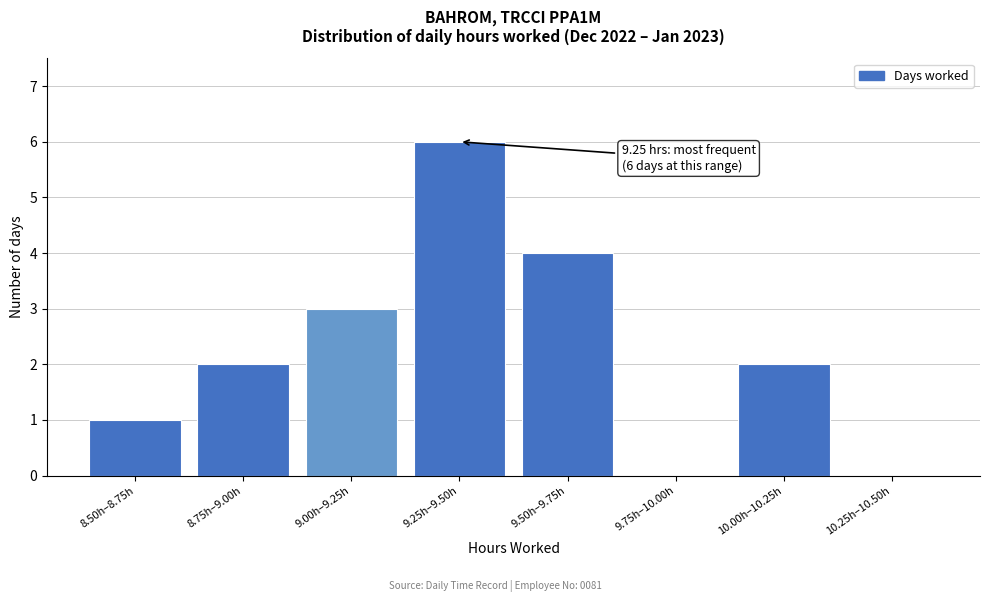

Reading left to right, what are all the values shown in this chart?

8.50h–8.75h=1	8.75h–9.00h=2	9.00h–9.25h=3	9.25h–9.50h=6	9.50h–9.75h=4	9.75h–10.00h=0	10.00h–10.25h=2	10.25h–10.50h=0